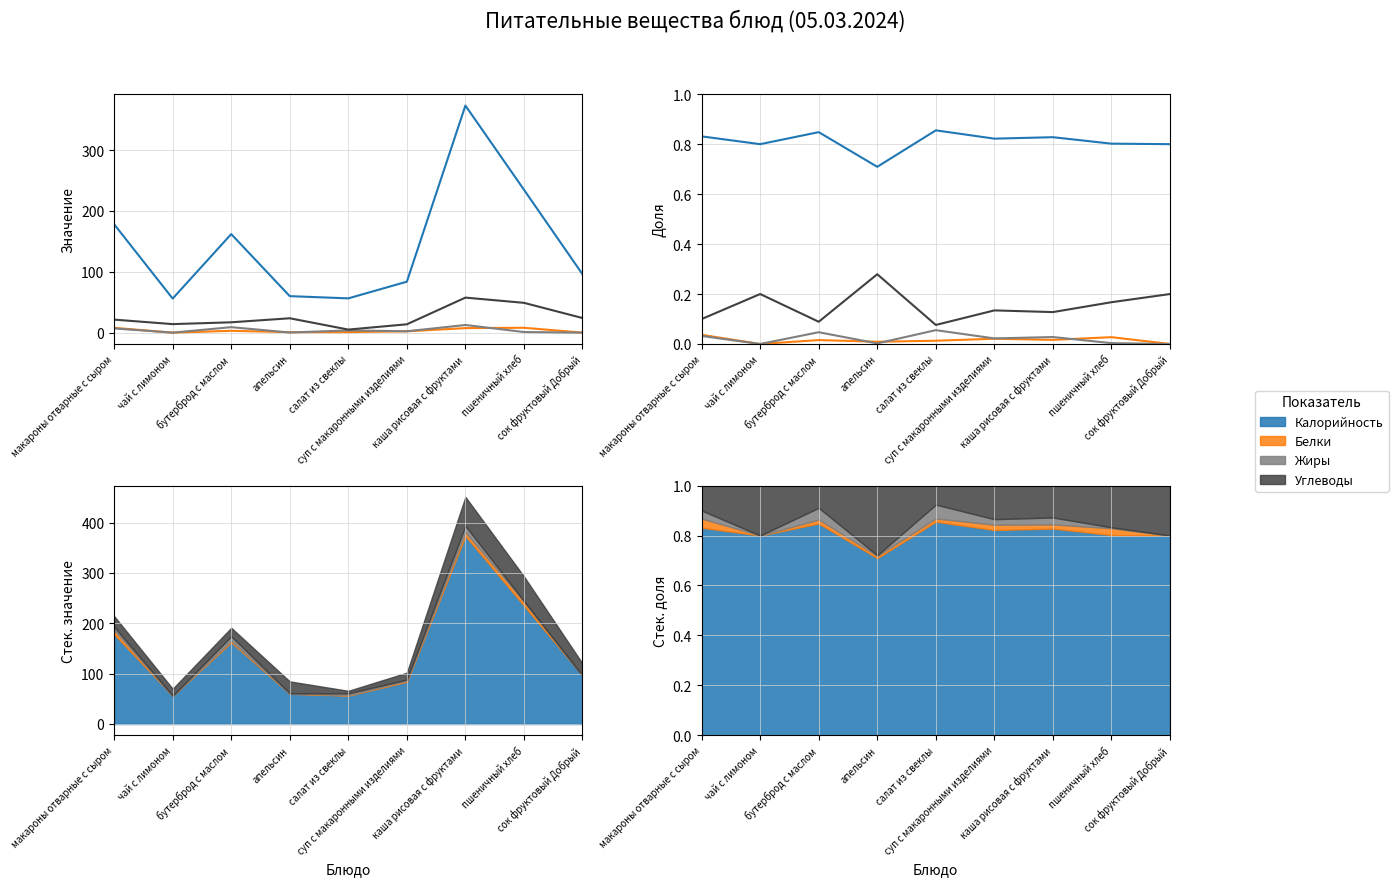

Count the number of data series in this chart.

4